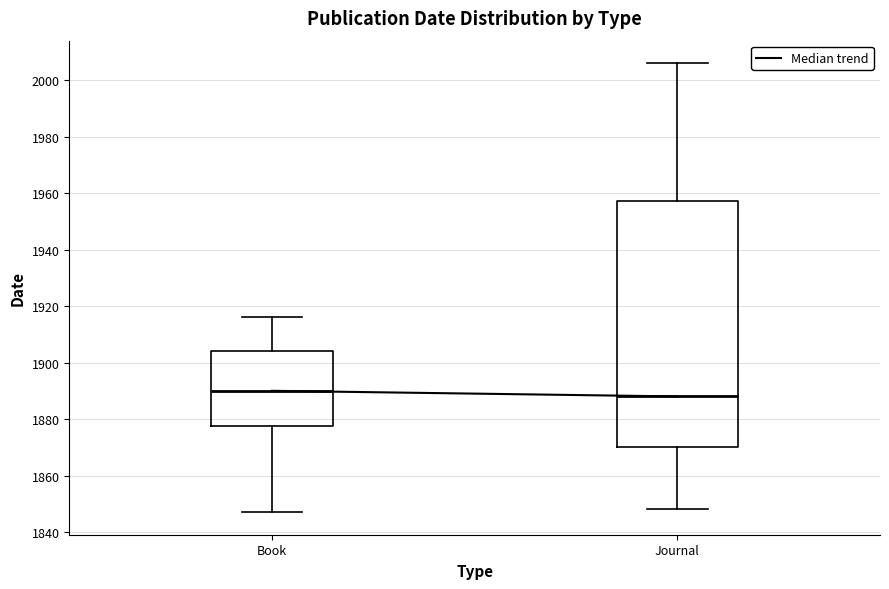

Which box's median line is the highest?

Book